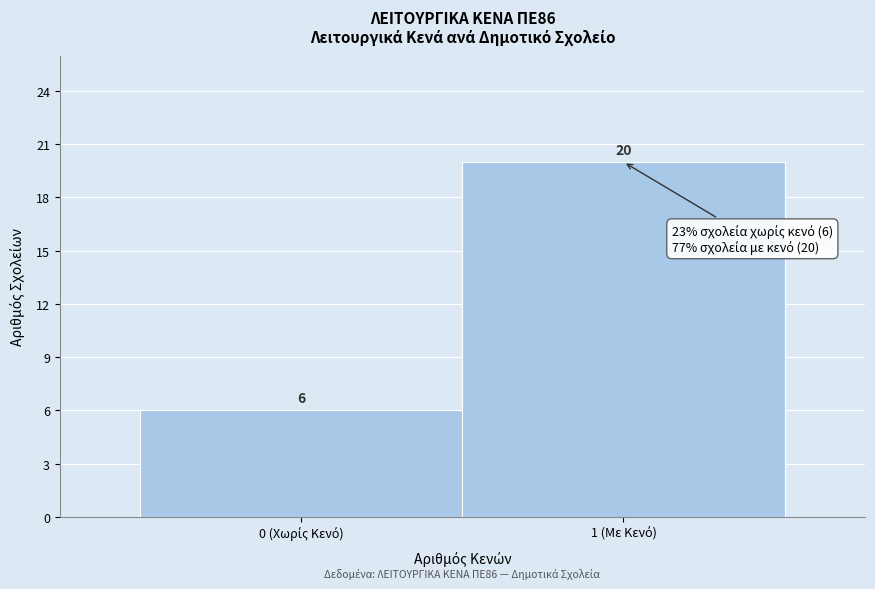

Reading left to right, transcribe all the data shown in this chart.

6	20